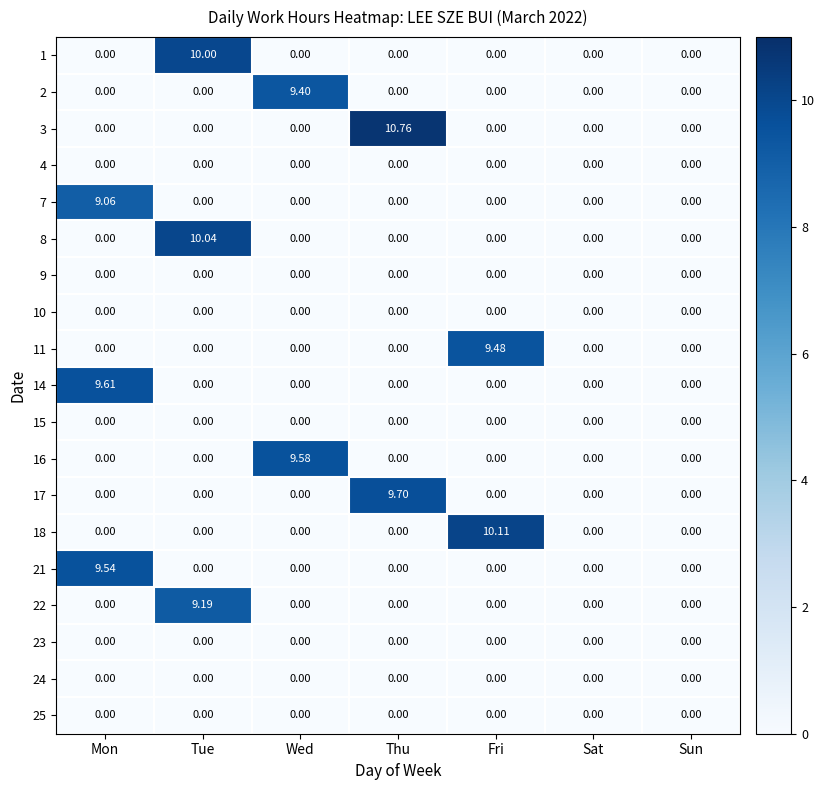

At which category is the sum across all series the highest?

Tue